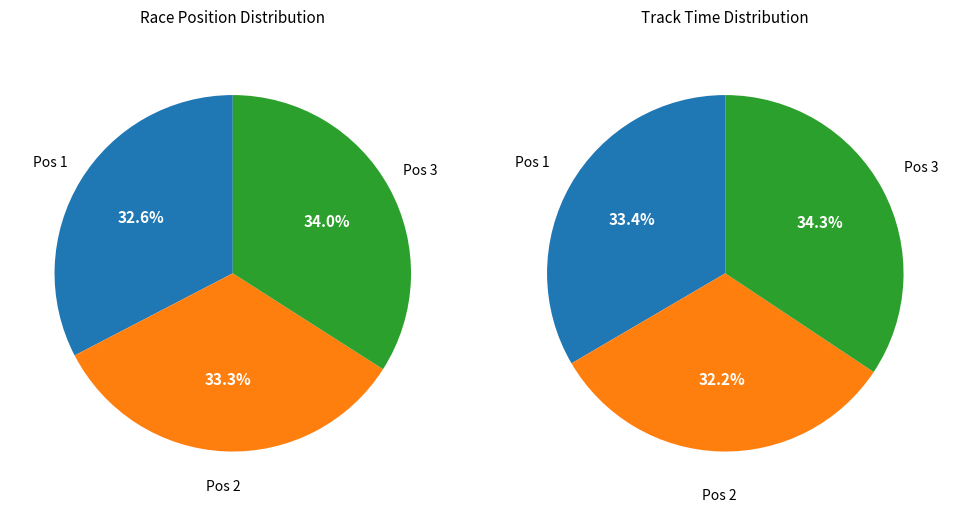

What is the smallest slice in the pie chart?

1